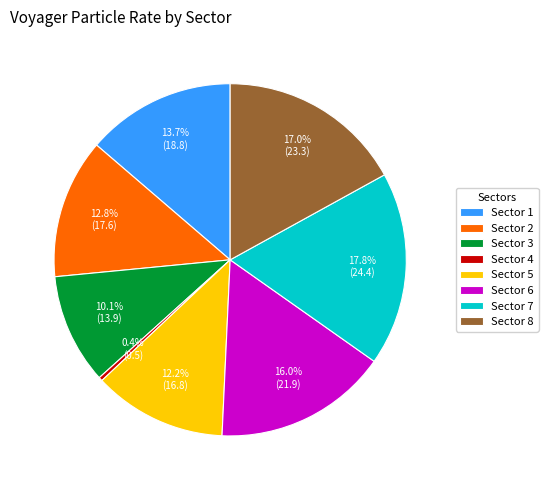

Which slice is the largest?

Sector 7